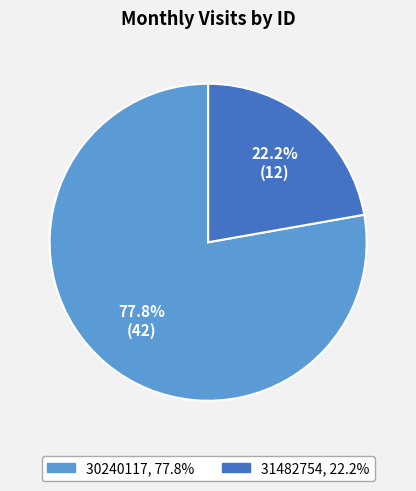

Which category has the smallest portion of the pie?

31482754